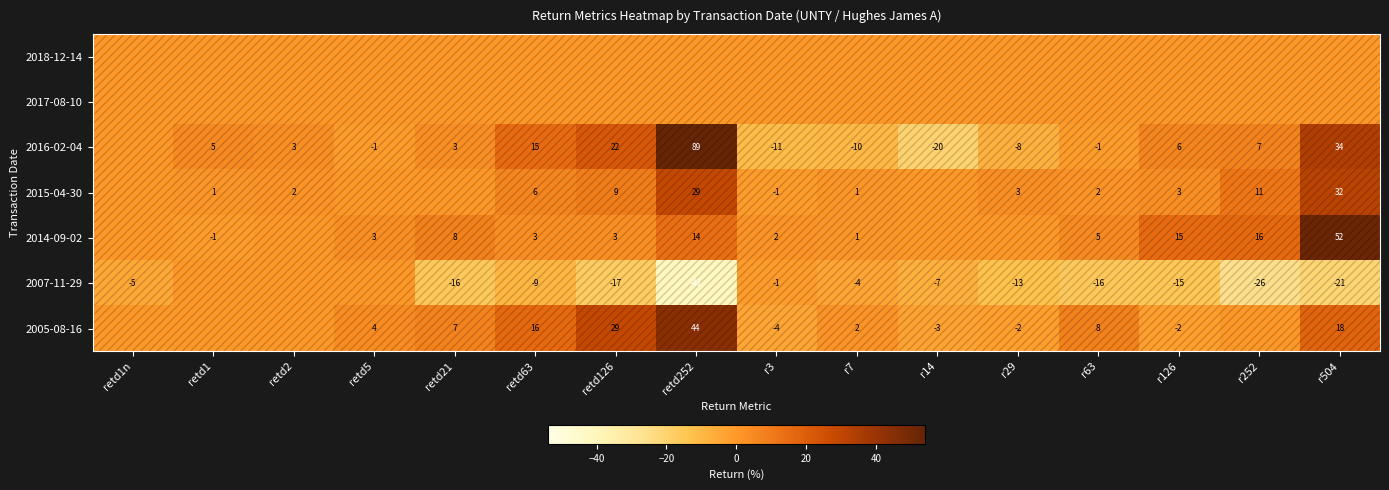

The 2005-08-16 series shows -1 at r3. True or false?

False